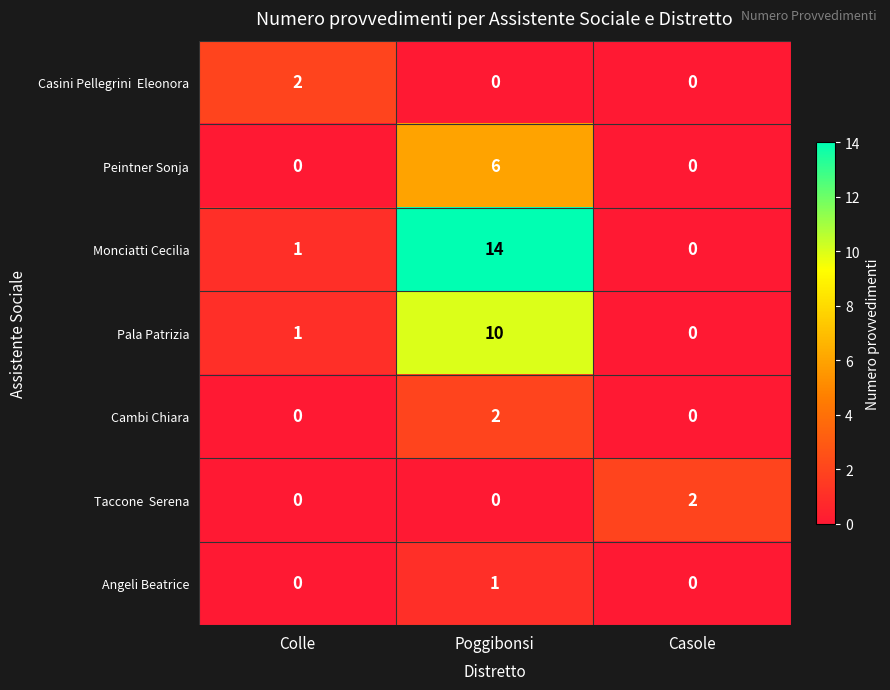

Rank the categories by Monciatti Cecilia value from highest to lowest.

Poggibonsi, Colle, Casole